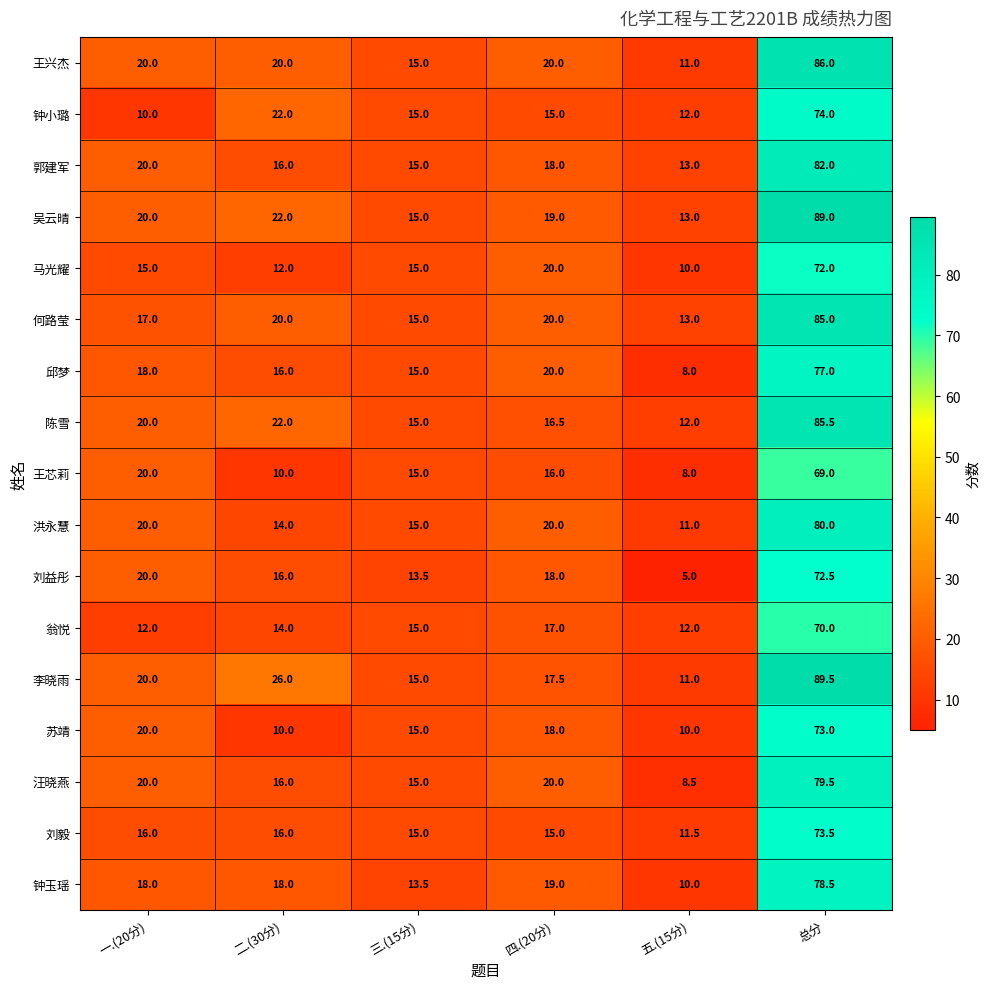

At which label does 钟小璐 first exceed 15?

二.(30分)